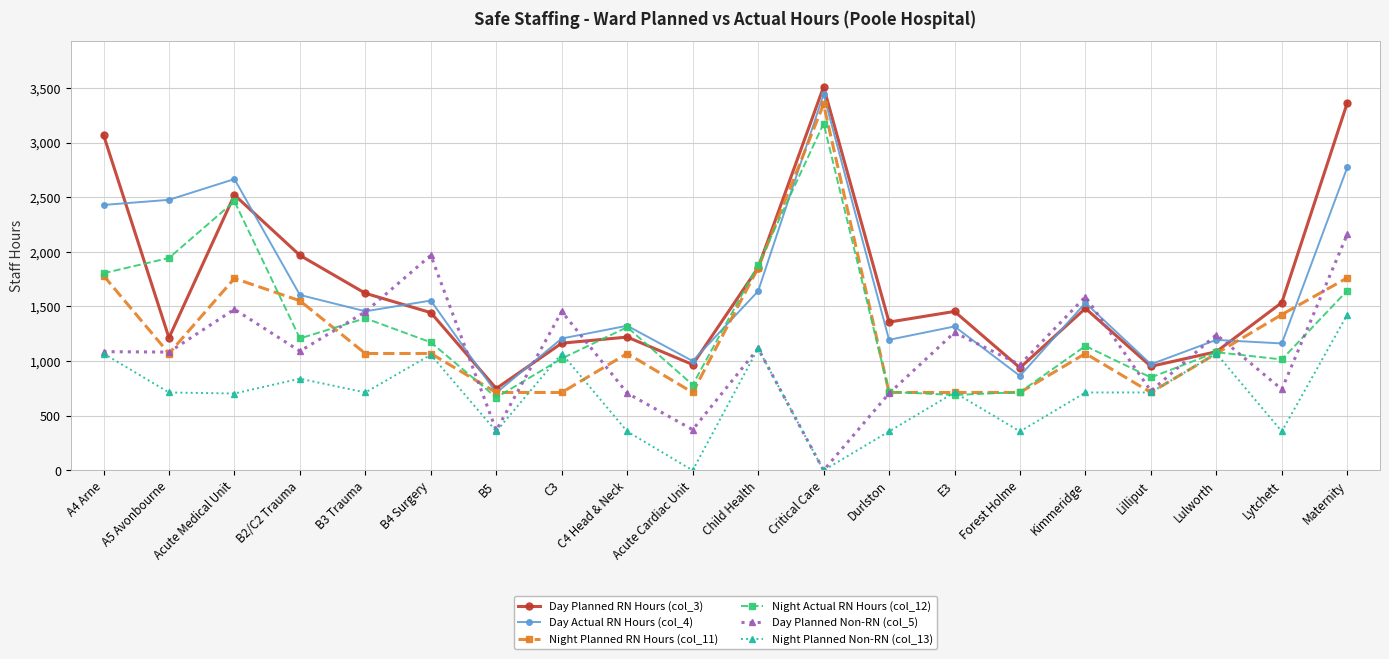

What position from the right is Lilliput?

4